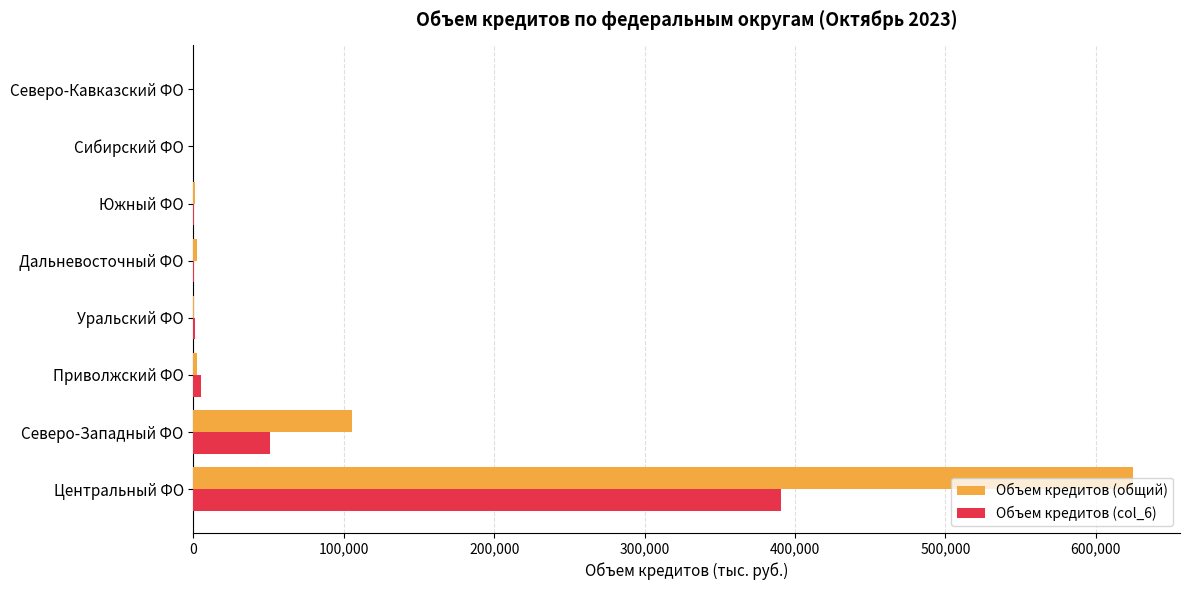

Is the value of Объем кредитов (col_6) at Северо-Кавказский ФО greater than the value of Объем кредитов (общий) at Северо-Западный ФО?

No